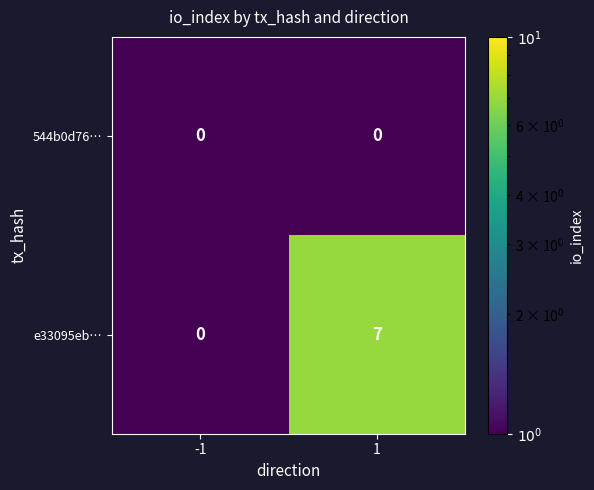

Reading left to right, what are all the values shown in this chart?

544b0d76…: -1=0	1=0
e33095eb…: -1=0	1=7